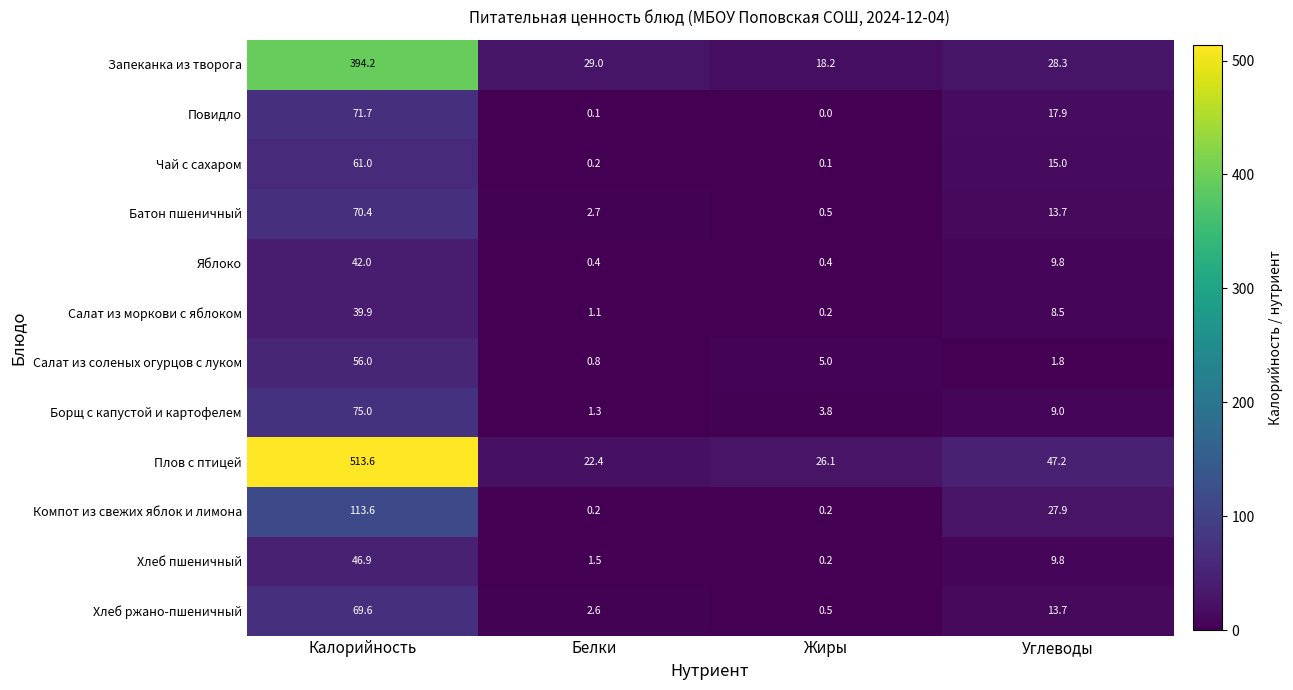

What is the spread (max minus min) of values at Жиры?

26.1